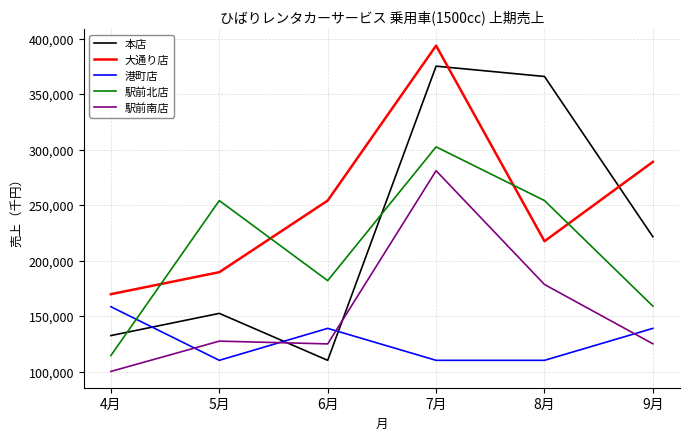

Does the chart have visible grid lines?

Yes